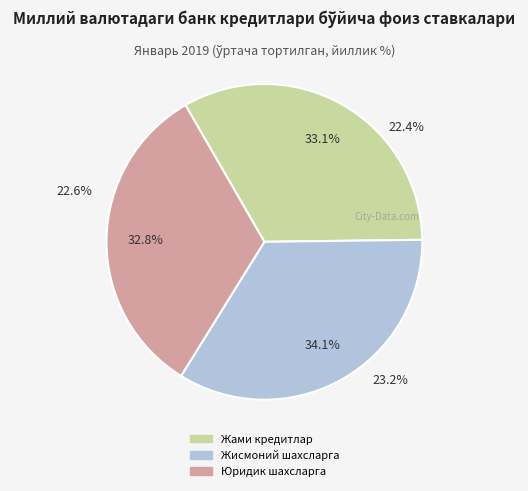

To the nearest percent, what percentage of the pie is Жисмоний шахсларга?

34%